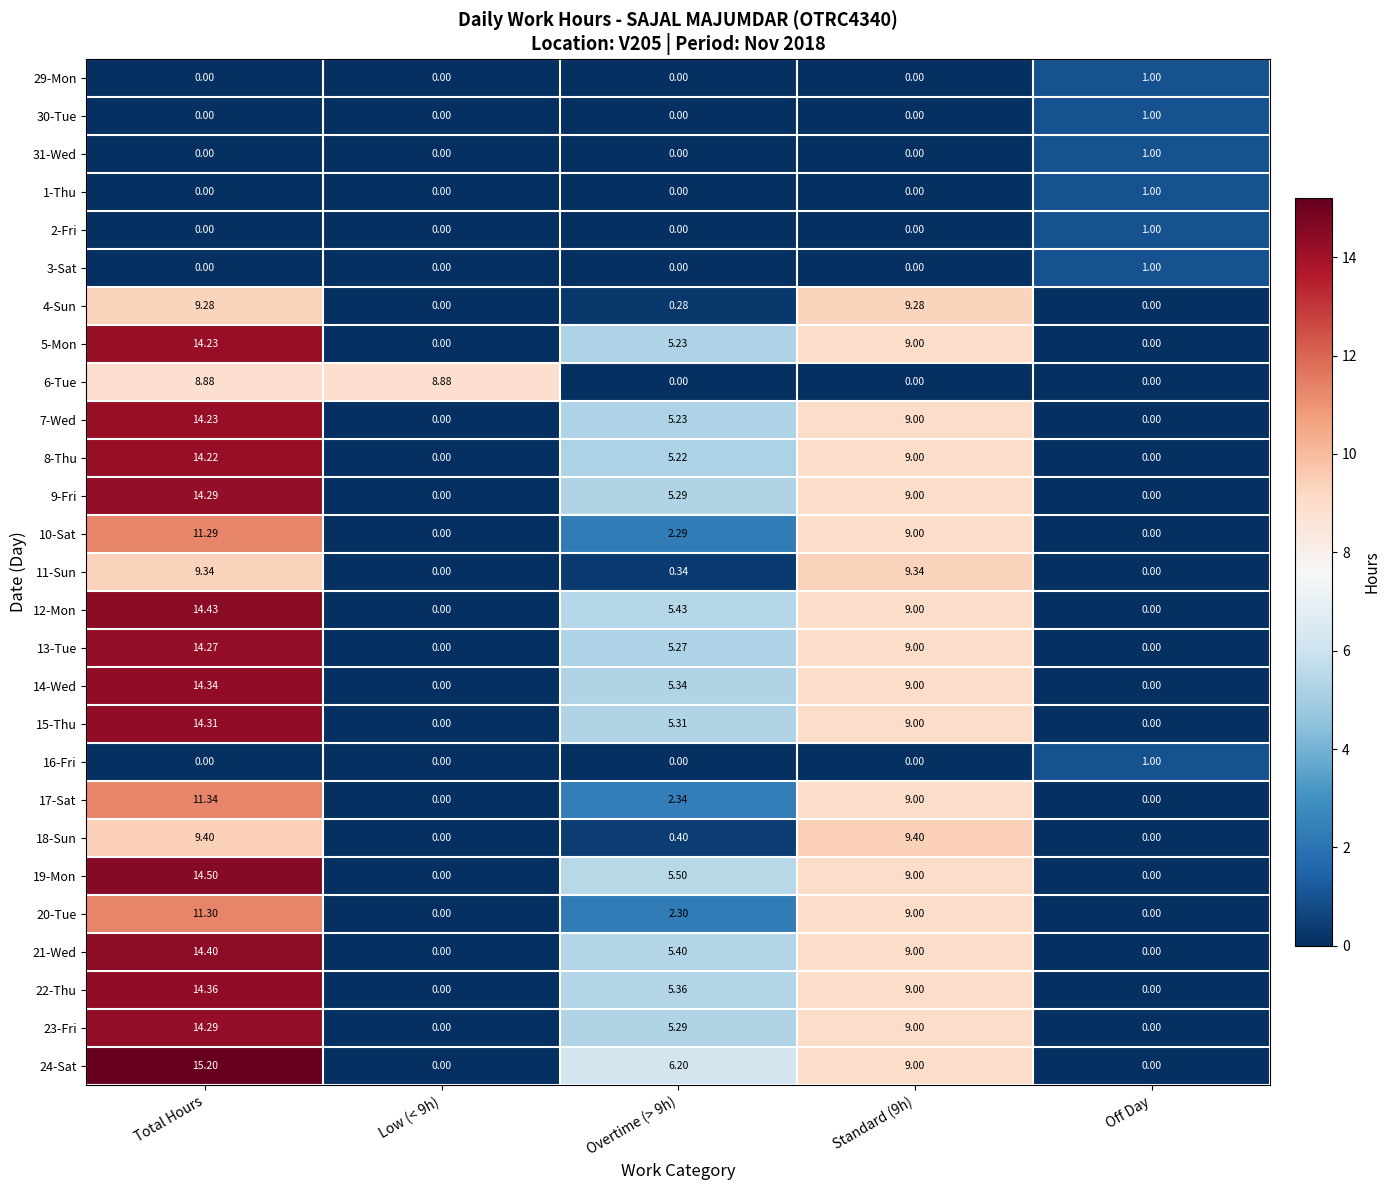

Where does the 22-Thu series first go above 5?

Total Hours